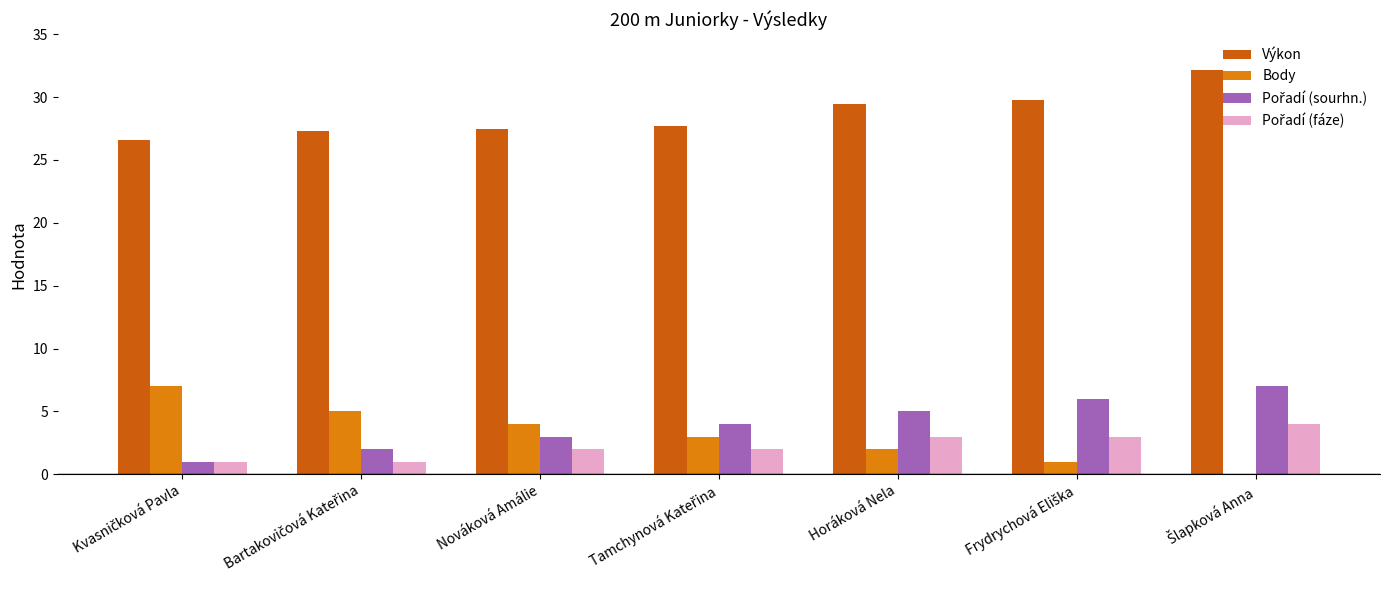

Is it true that Výkon equals 8.1 at Nováková Amálie?

False